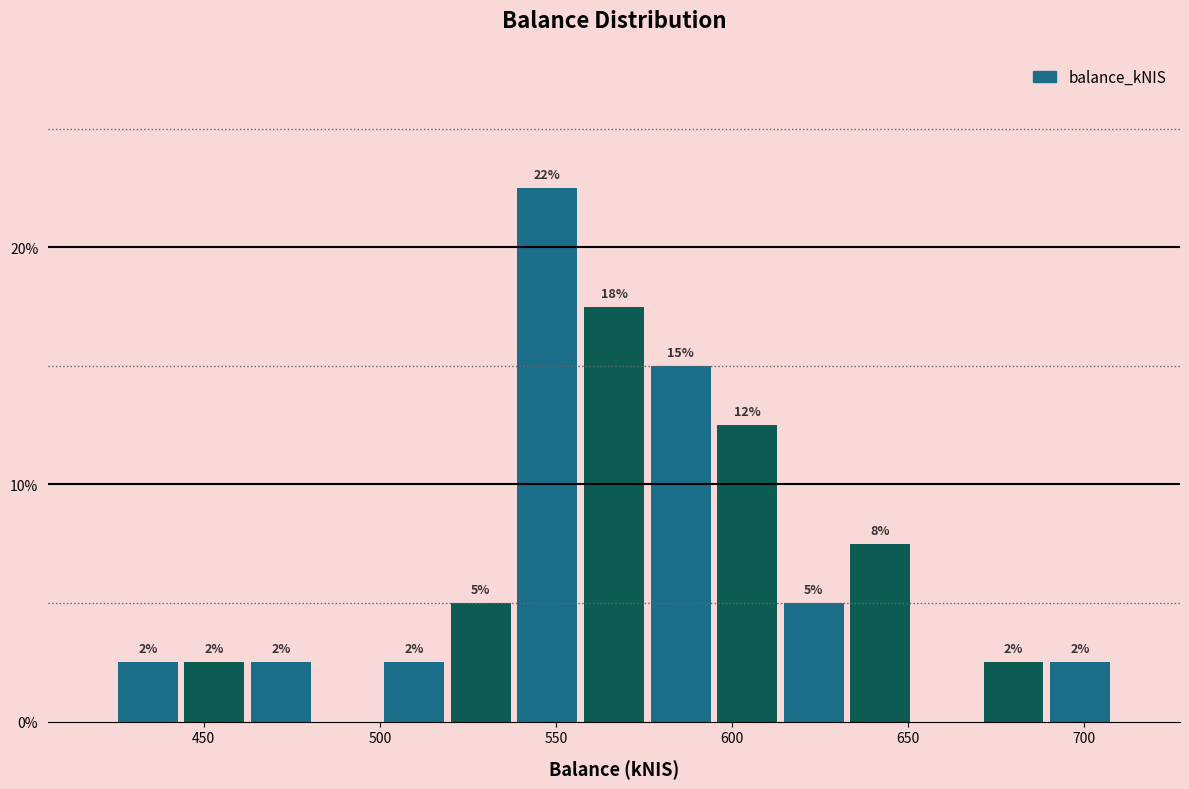

Around what value on the x-axis is the tallest bar? Give the approximate position of its centre, as read against the axis.

550